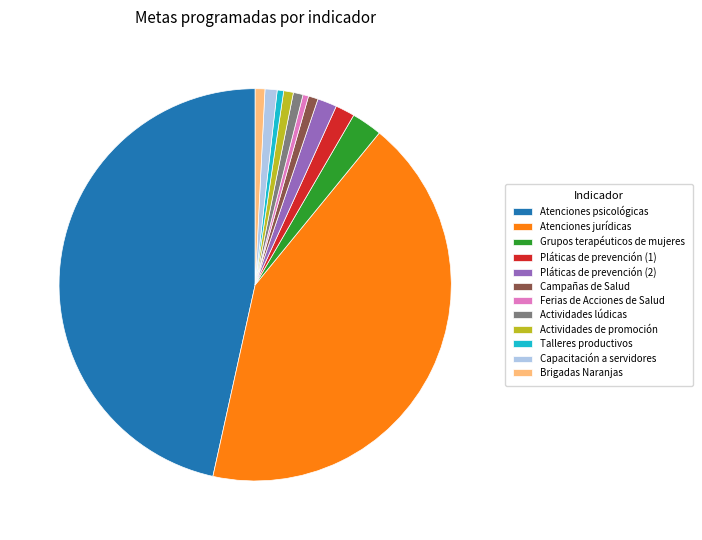

The Talleres productivos slice represents 11% of the pie. True or false?

False